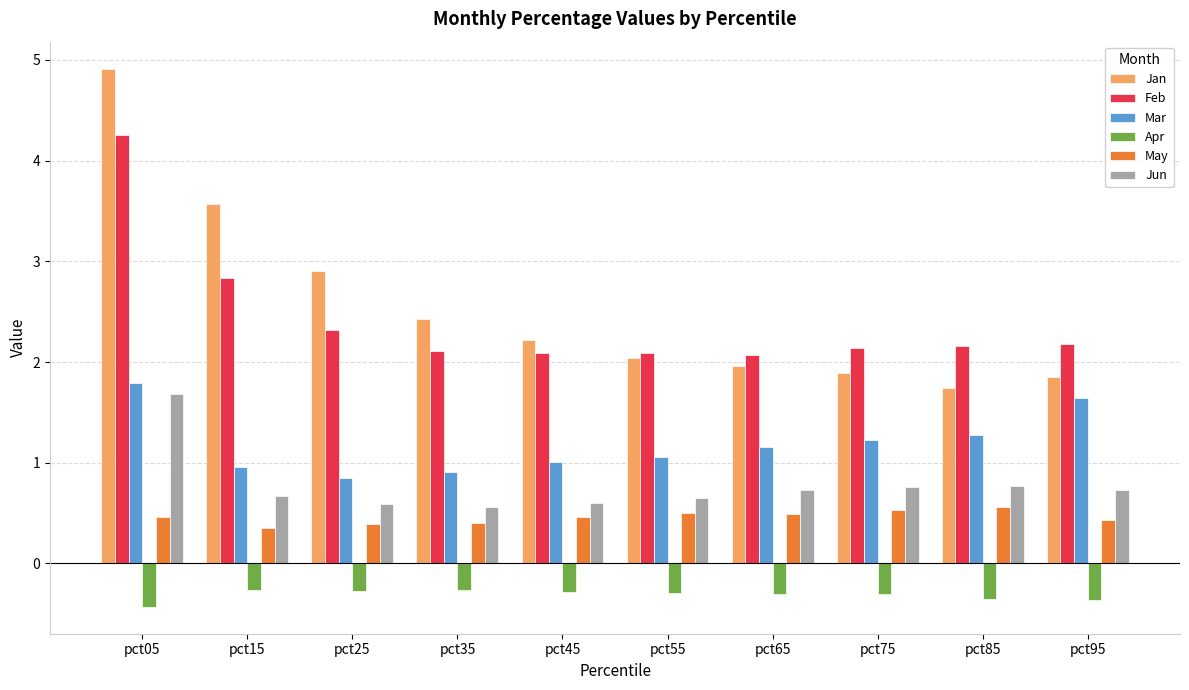

What are all the series names shown in the legend?

Jan, Feb, Mar, Apr, May, Jun